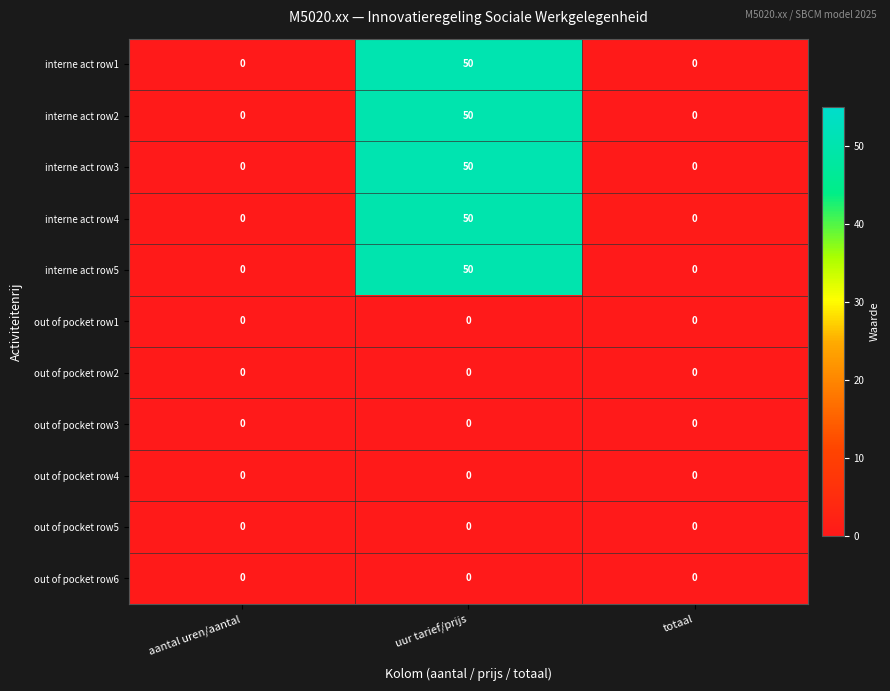

What is the spread (max minus min) of values at uur tarief/prijs?

50